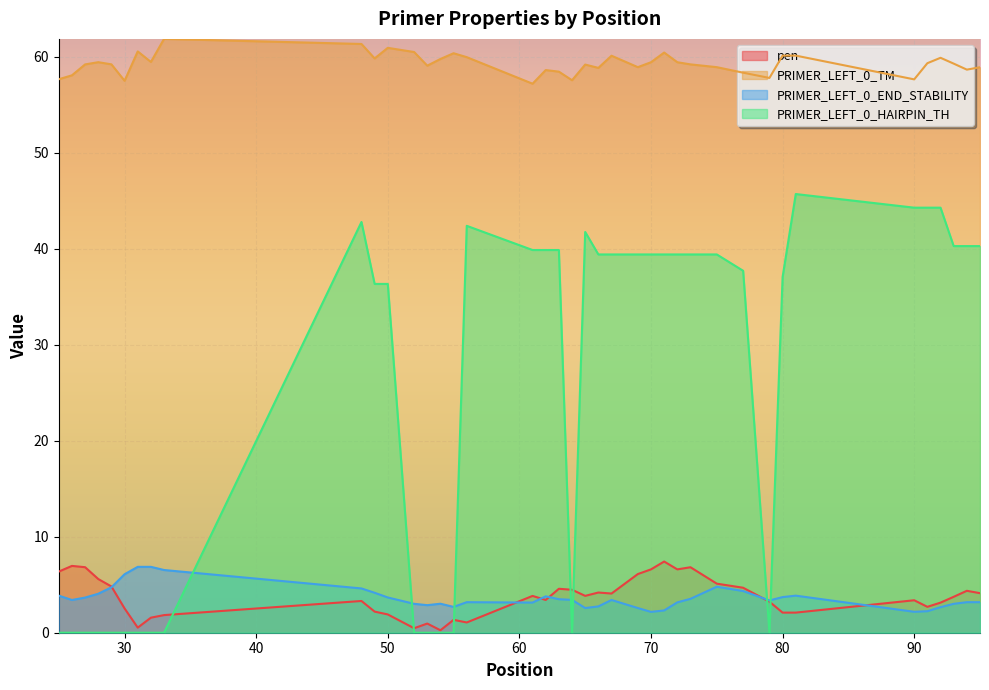

Which series has the widest spread of values?

PRIMER_LEFT_0_HAIRPIN_TH